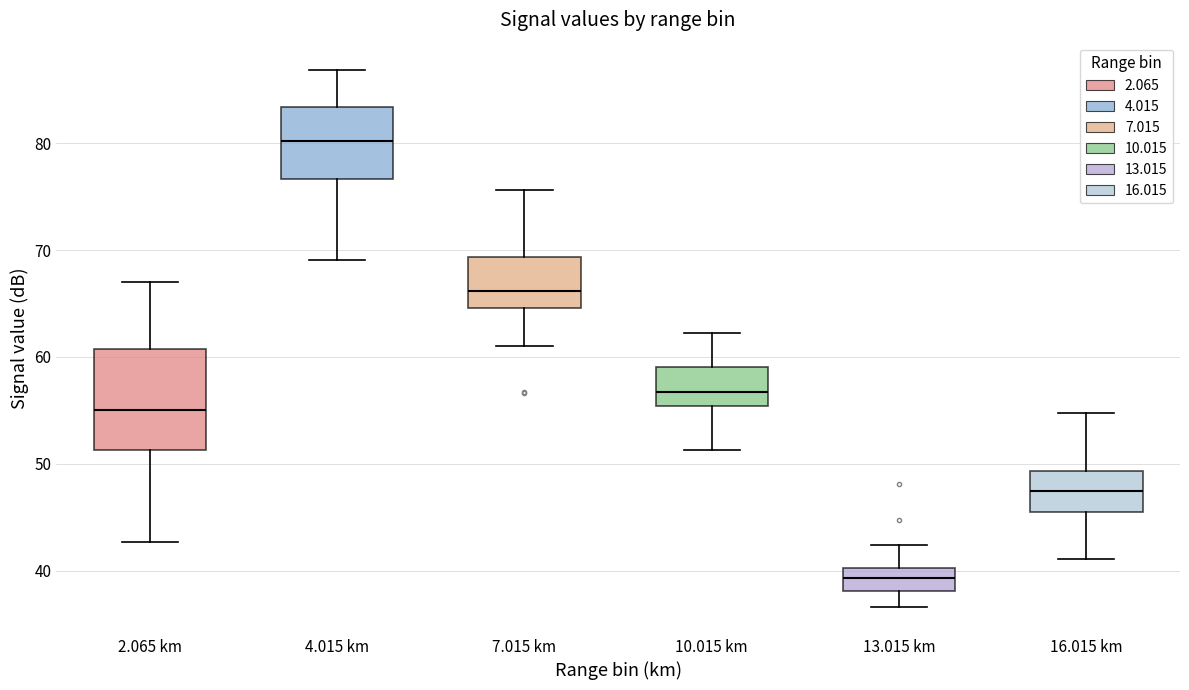

Which box is the tallest, from its lower edge to its upper edge?

2.065 km